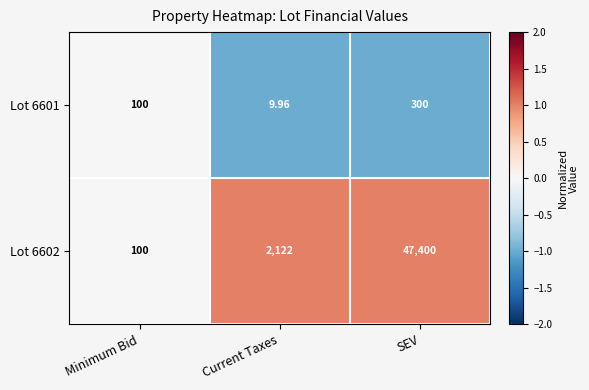

Where is Lot 6602 nearest to the value 23750?

Current Taxes